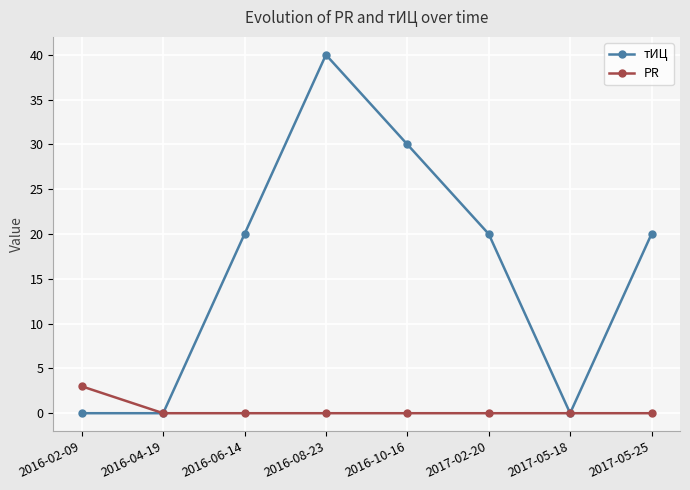

Reading left to right, what are all the values shown in this chart?

тИЦ: 2016-02-09=0	2016-04-19=0	2016-06-14=20	2016-08-23=40	2016-10-16=30	2017-02-20=20	2017-05-18=0	2017-05-25=20
PR: 2016-02-09=3	2016-04-19=0	2016-06-14=0	2016-08-23=0	2016-10-16=0	2017-02-20=0	2017-05-18=0	2017-05-25=0